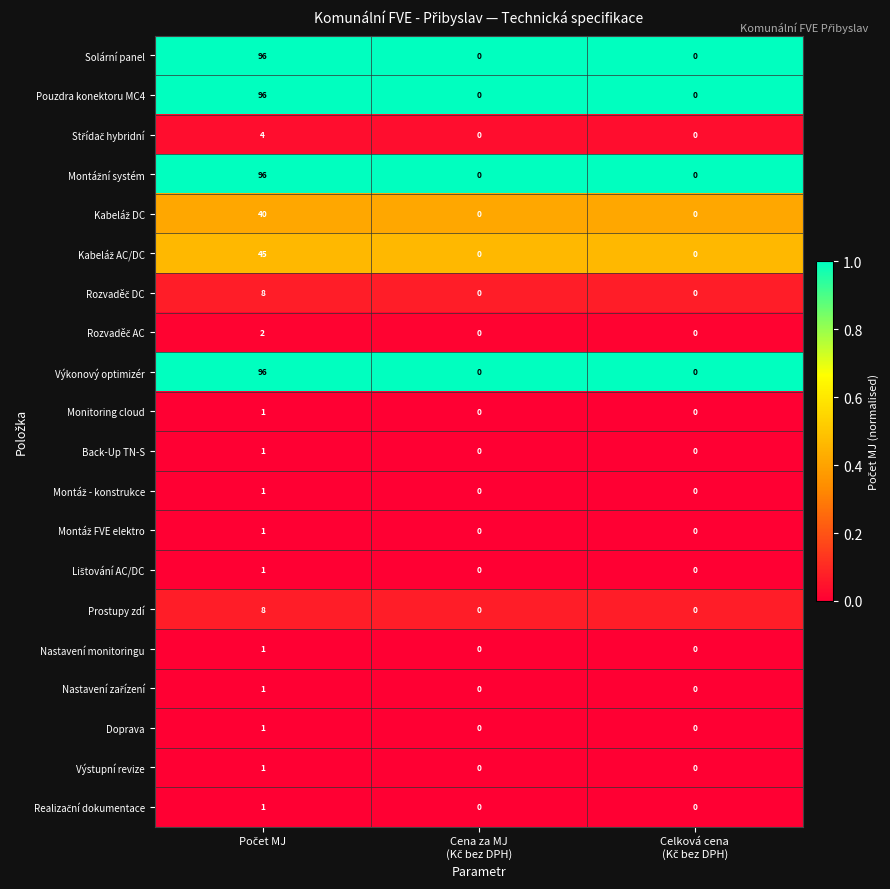

How many Nastavení monitoringu values are between 0 and 1?

3